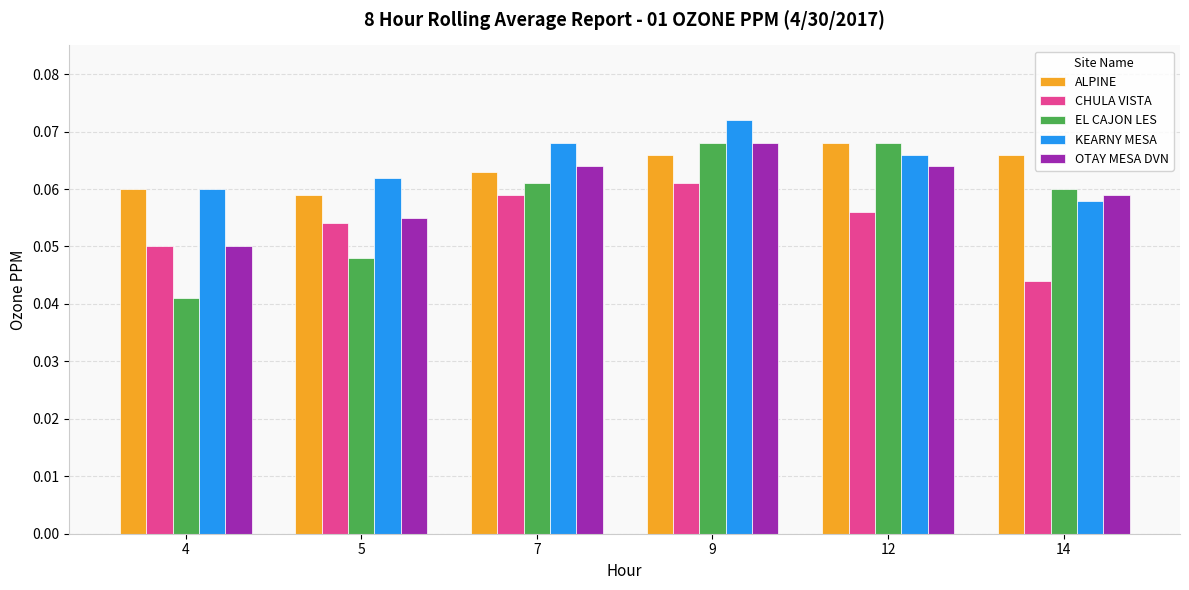

How many distinct data groups are displayed?

5